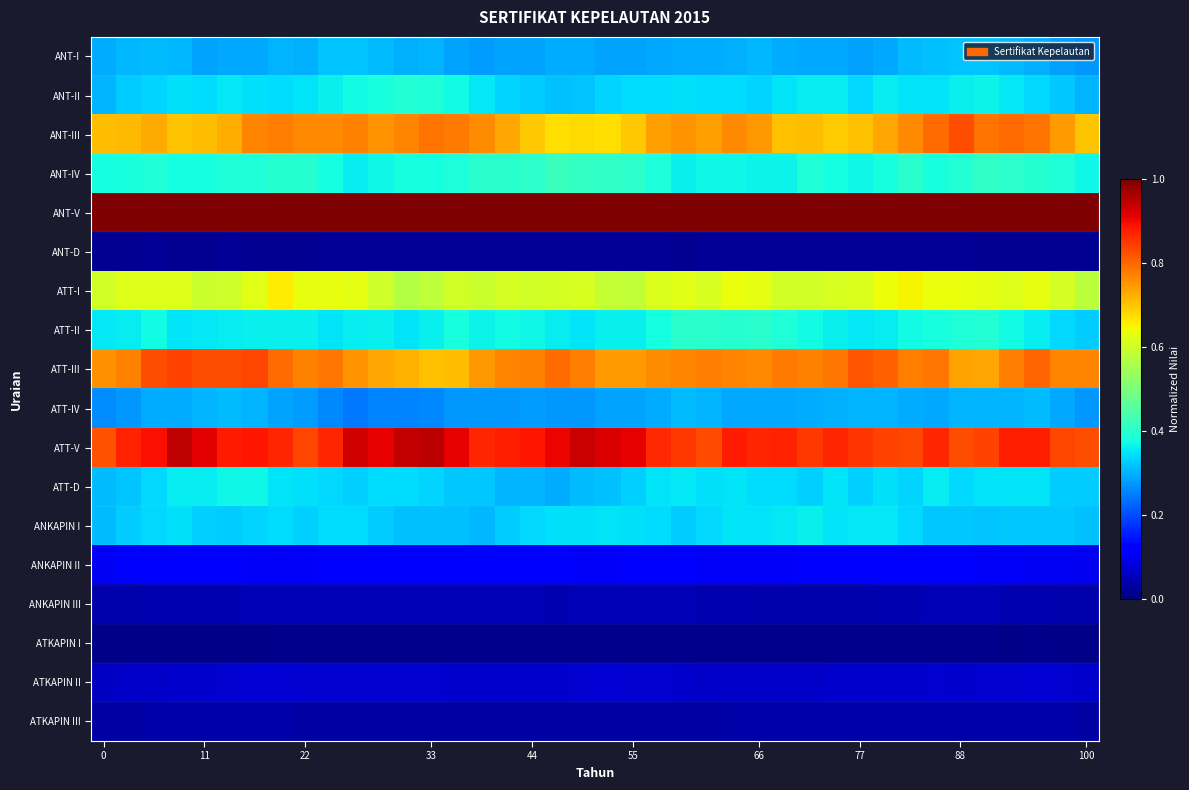

At how many categories does at least one series exceed 0?

40